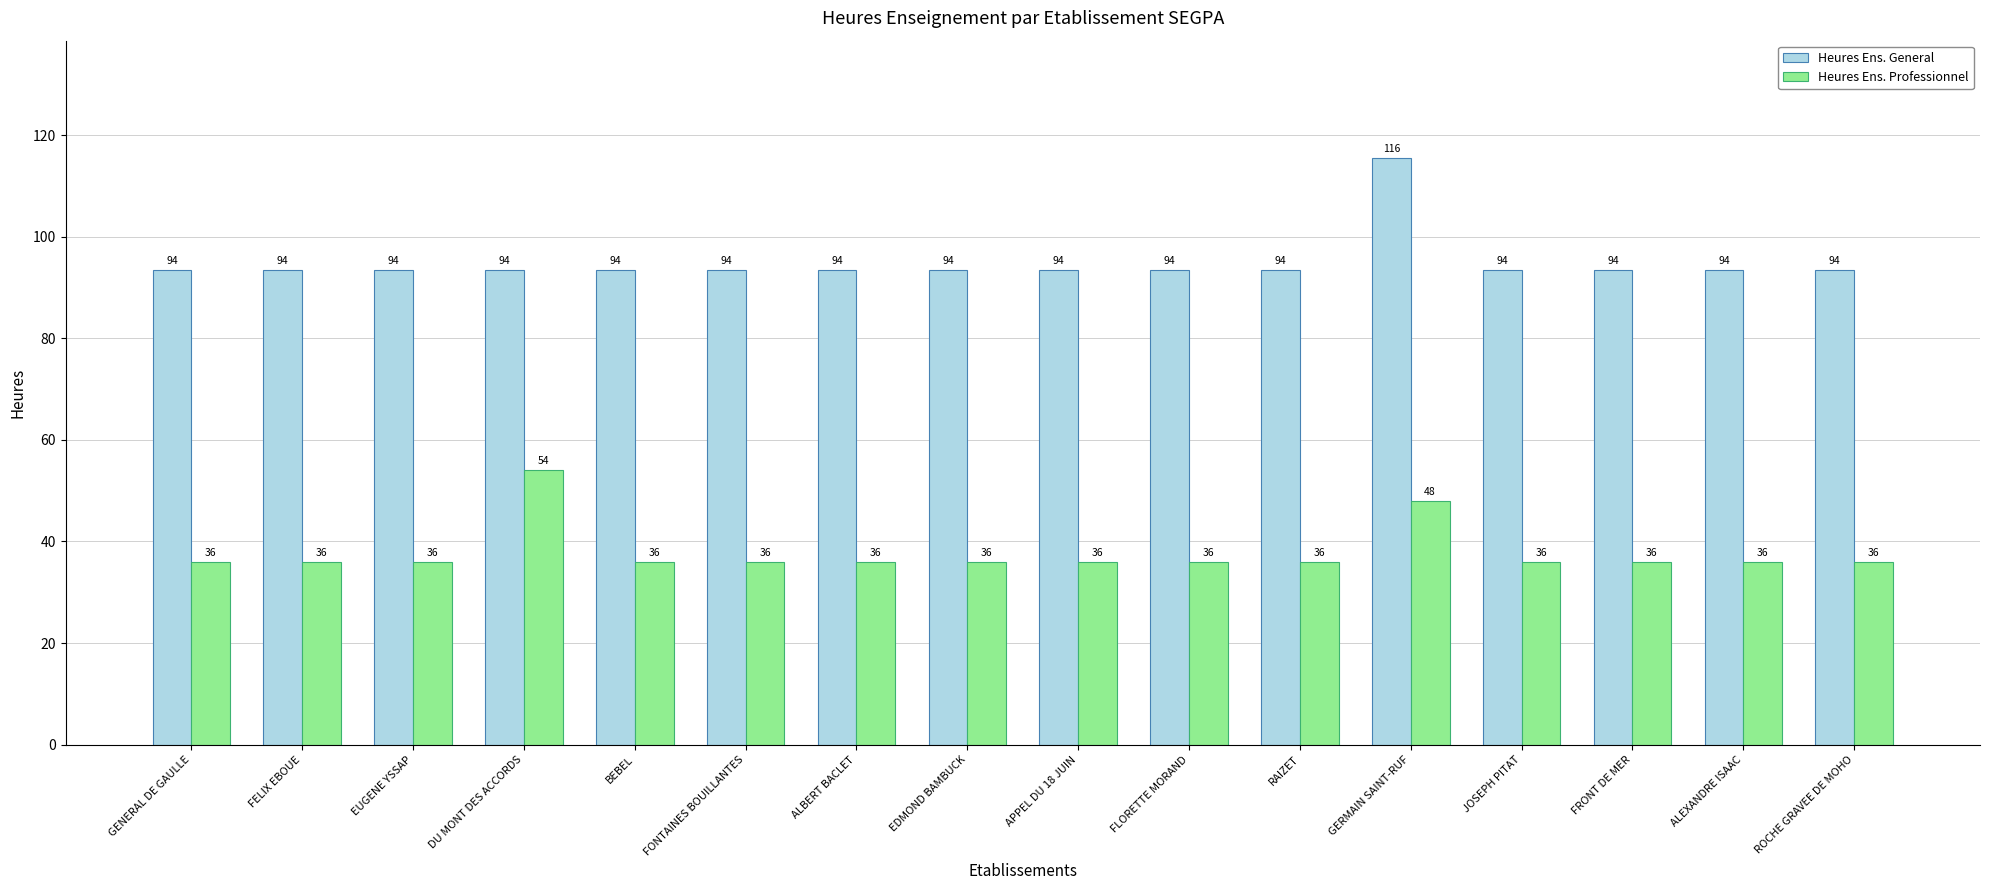

Which series has the largest range (max minus min)?

Heures Ens. General